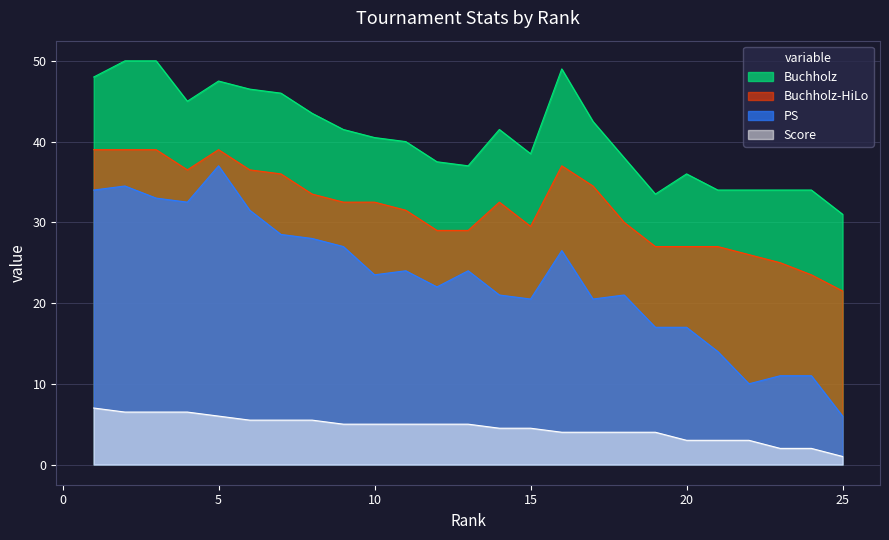

What is the difference between the maximum and second lowest values in the Score series?

5.0